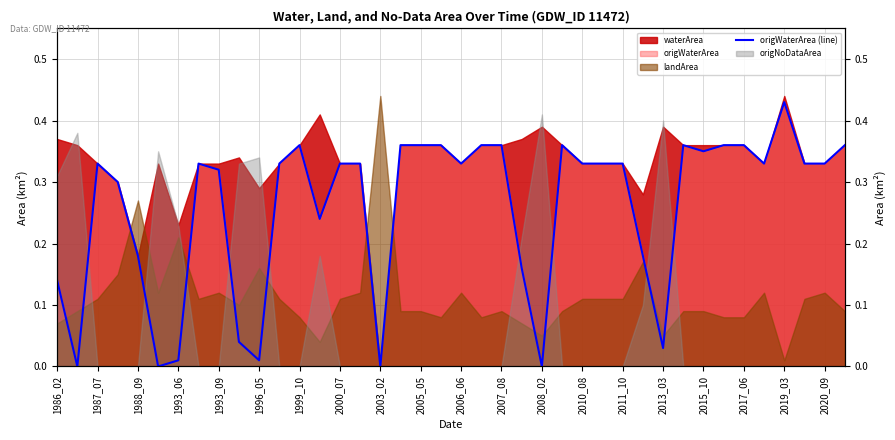

The value at 21 is 0.6. True or false?

False